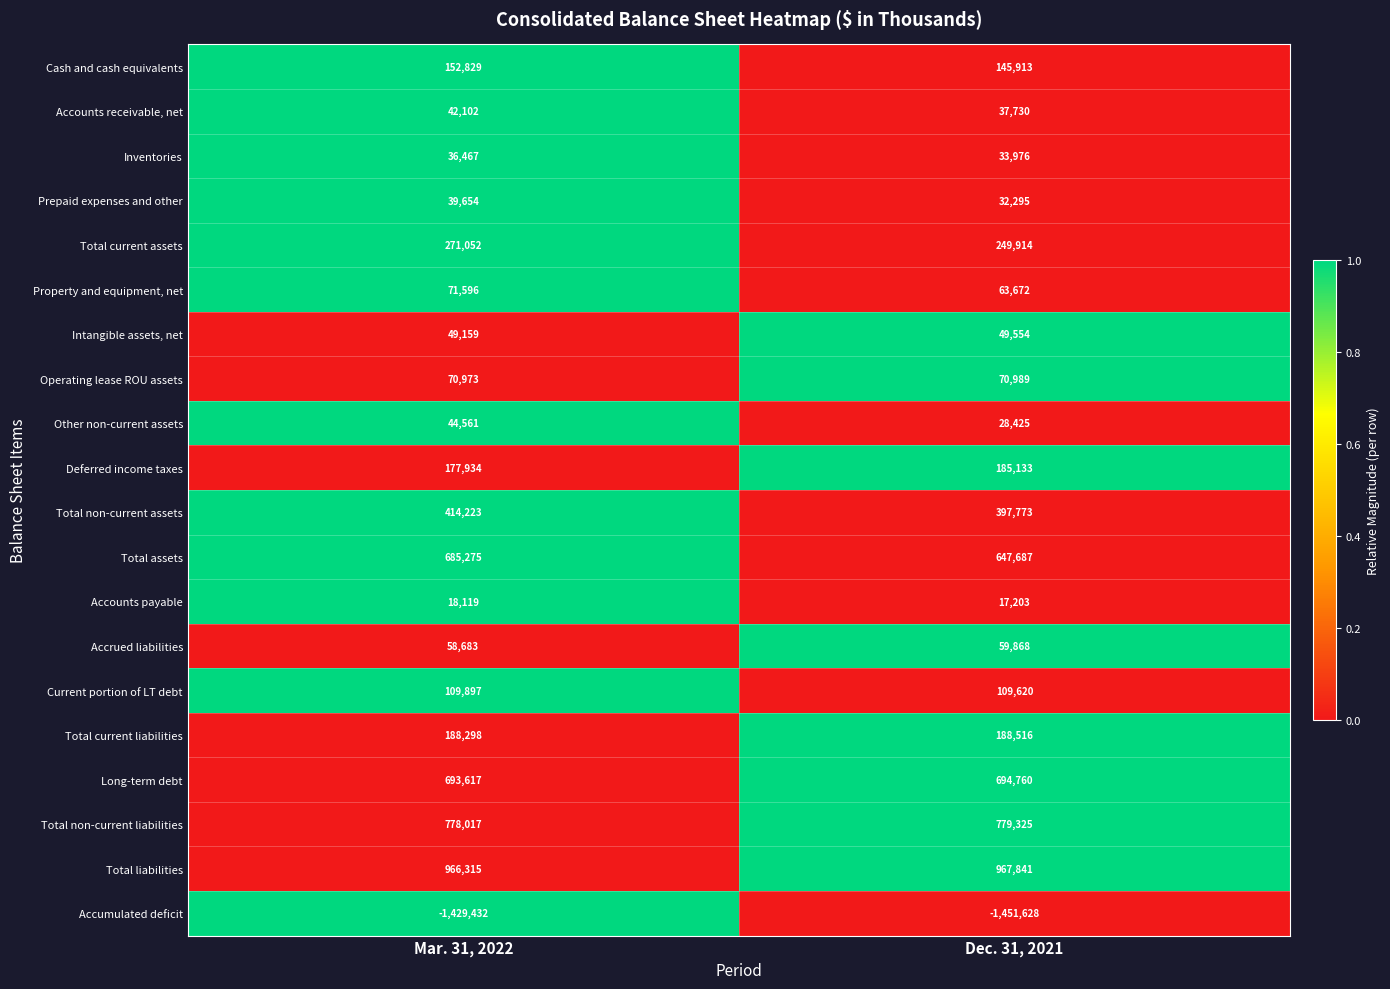

Which series has the widest spread of values?

Total assets